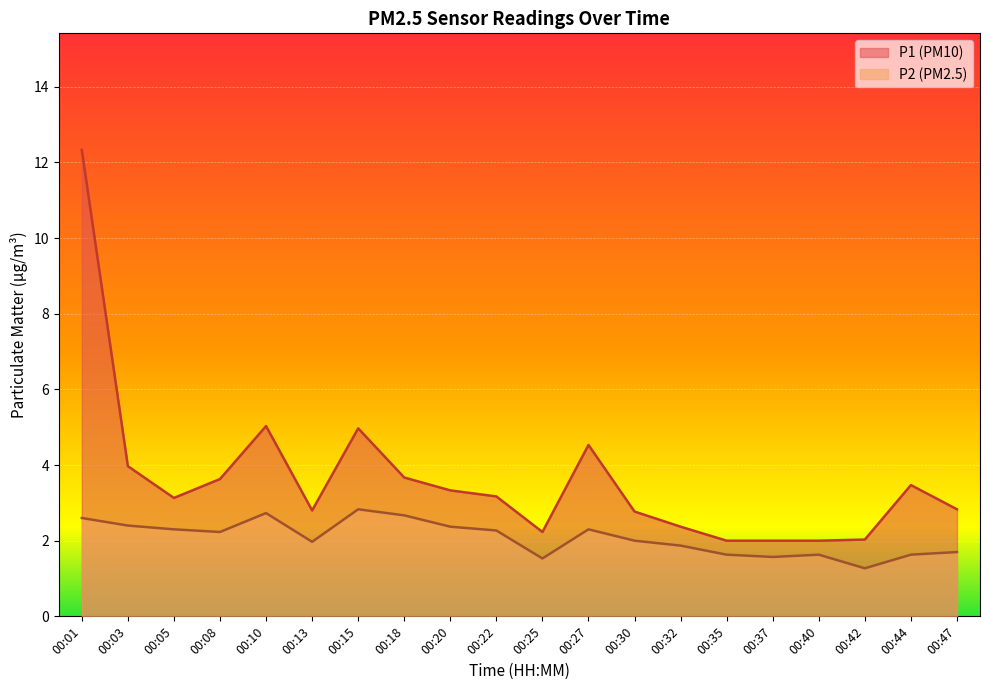

Is it true that P2 equals 1.2 at 00:05?

False